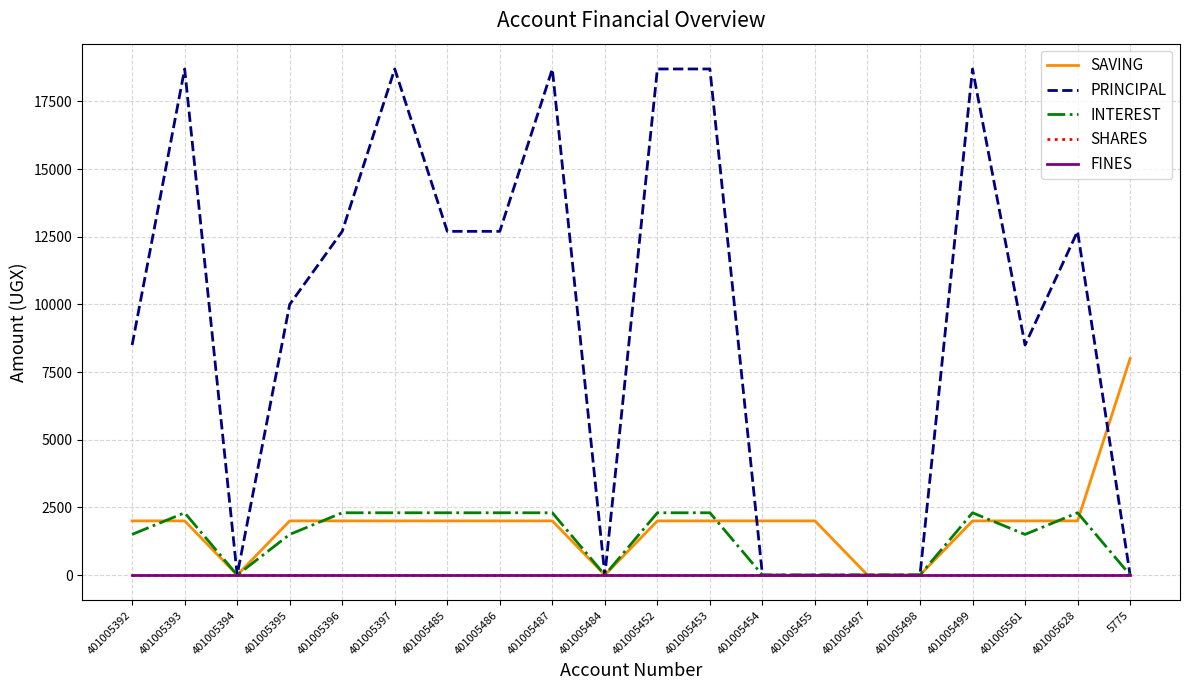

Is it true that PRINCIPAL equals 10000 at 401005395?

True